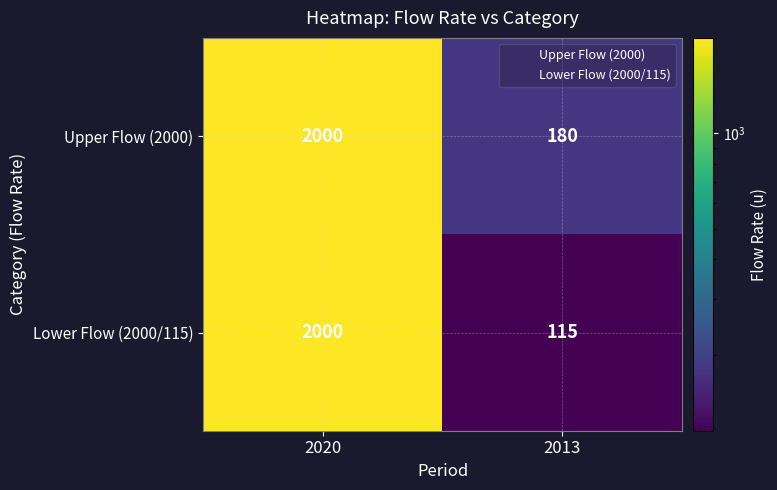

The value of Upper Flow (2000) at 2020 is 2000. True or false?

True